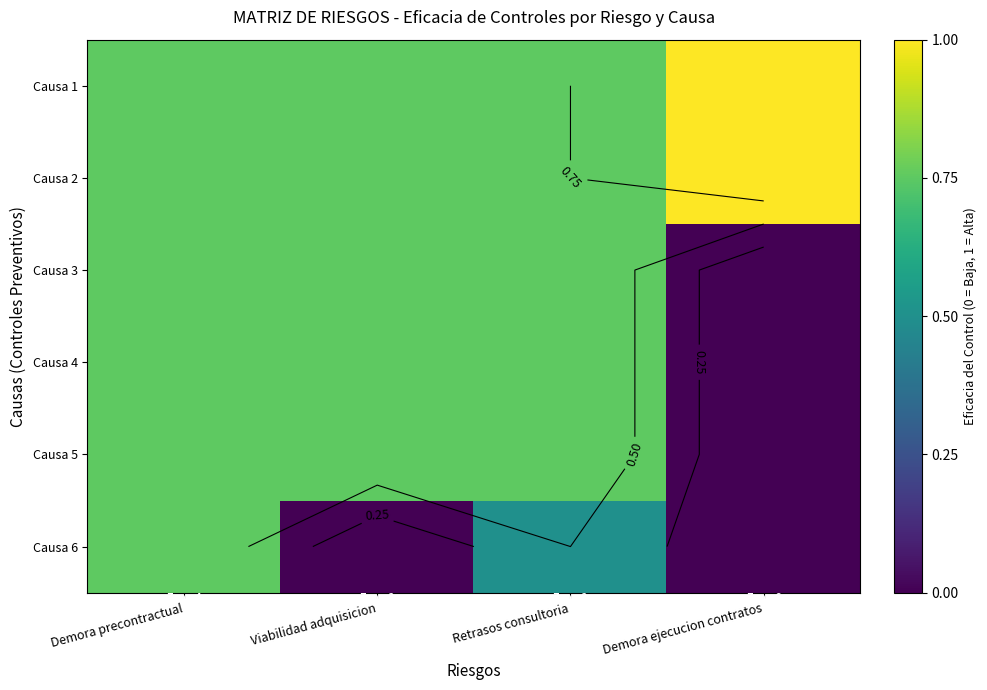

What is the sum of all Causa 6 values?

1.2